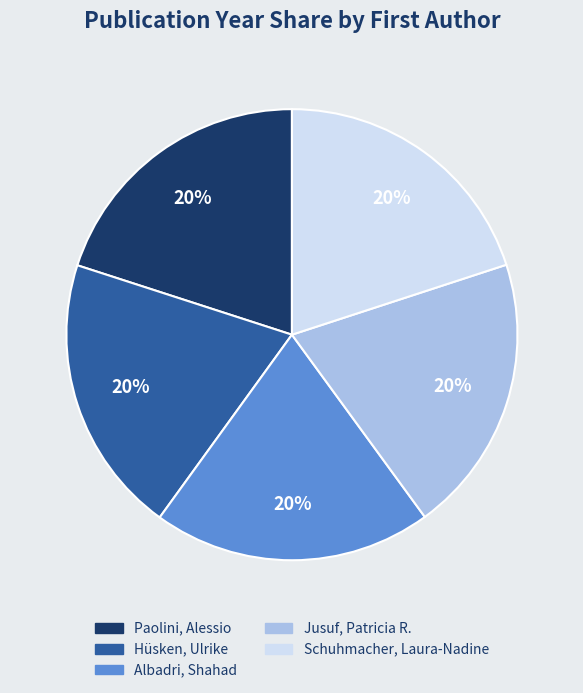

To the nearest percent, what percentage of the pie is Paolini, Alessio?

20%